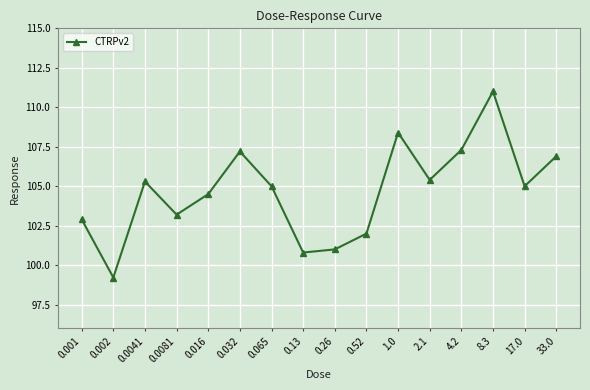

Is it true that the value at 0.001 is 62.2?

False